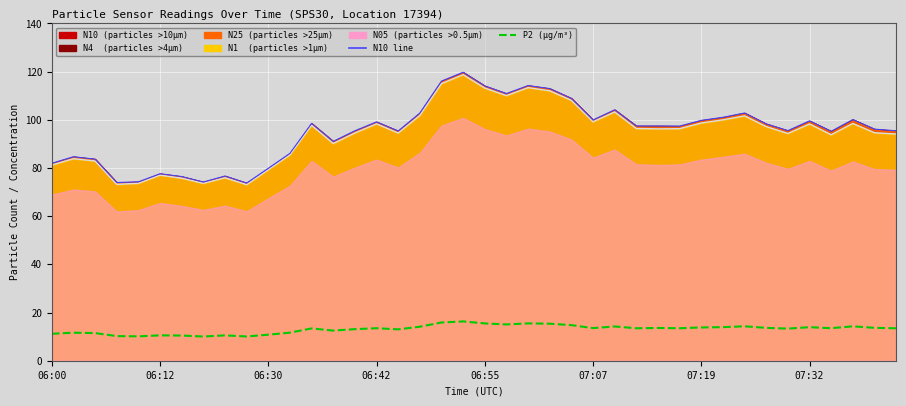

What is the value of the N10 (line) point at the 37th from the left?

95.2